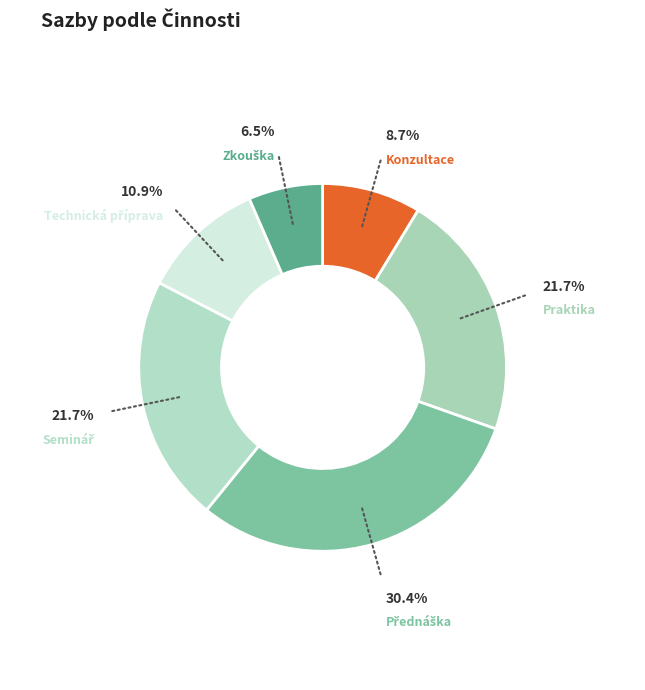

How many slices are in this pie chart?

6